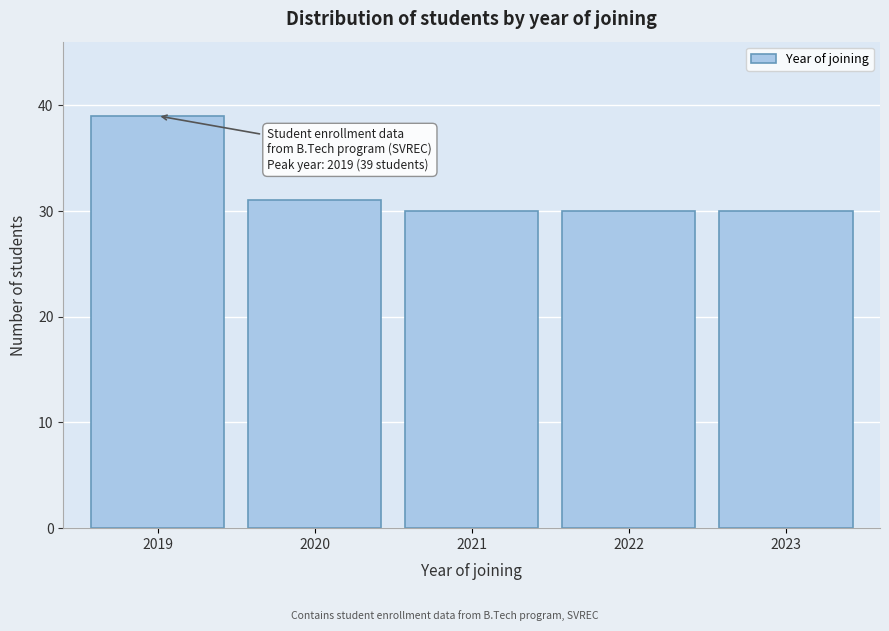

Reading left to right, extract all data points from this chart.

39	31	30	30	30